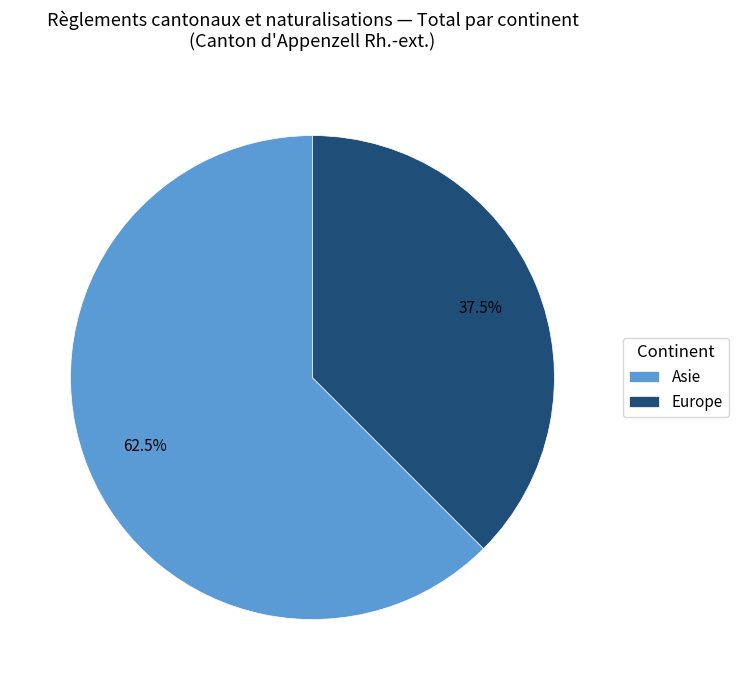

How many slices are in this pie chart?

2